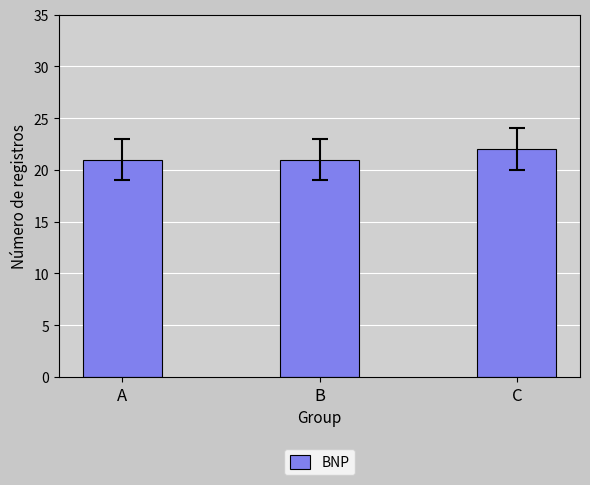

Are the bars grouped side by side (vs. stacked)?

No